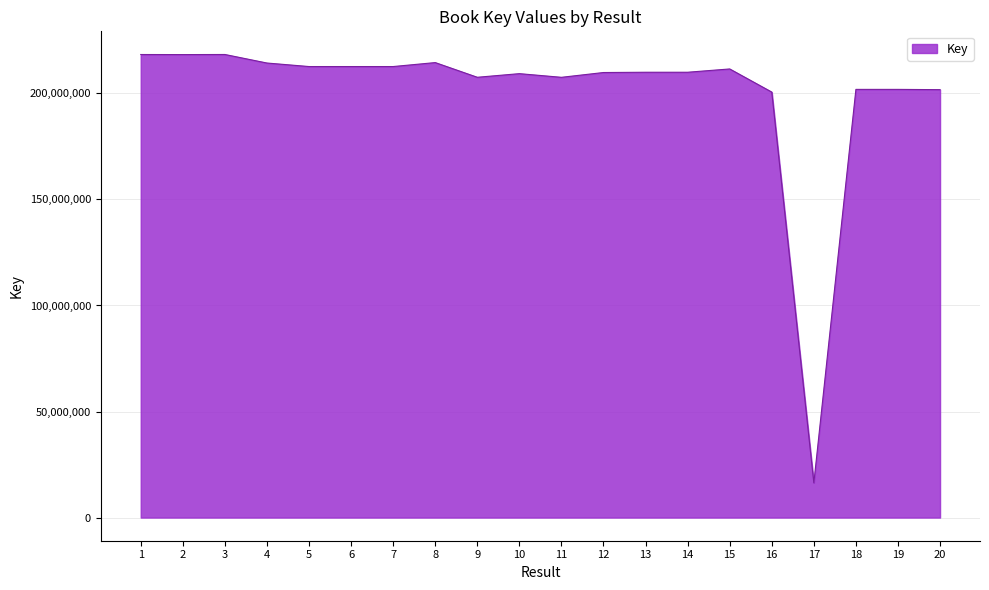

Read the value at 19, to the nearest 50.

201883500